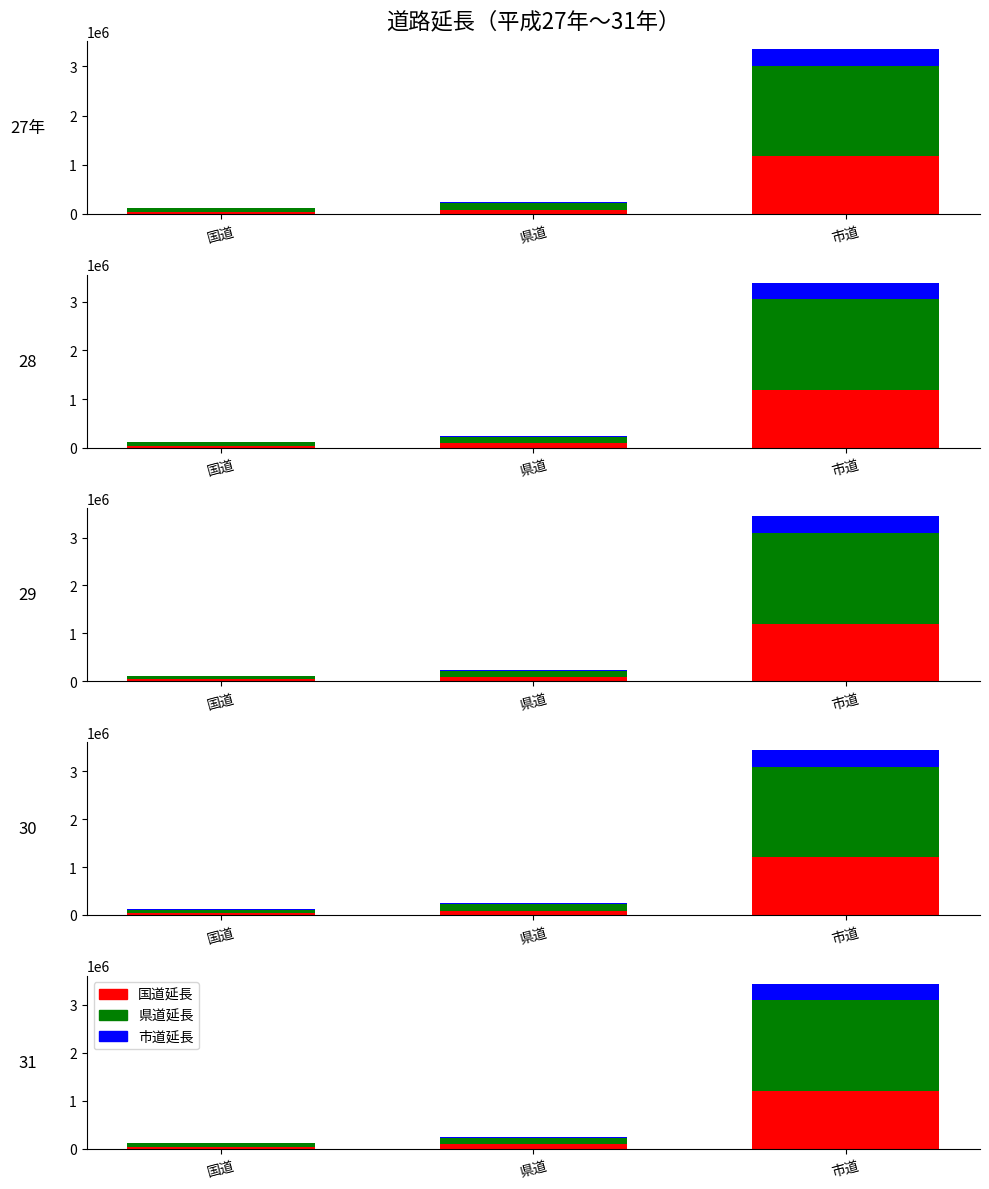

What is the maximum value shown in the chart?

1843875.9